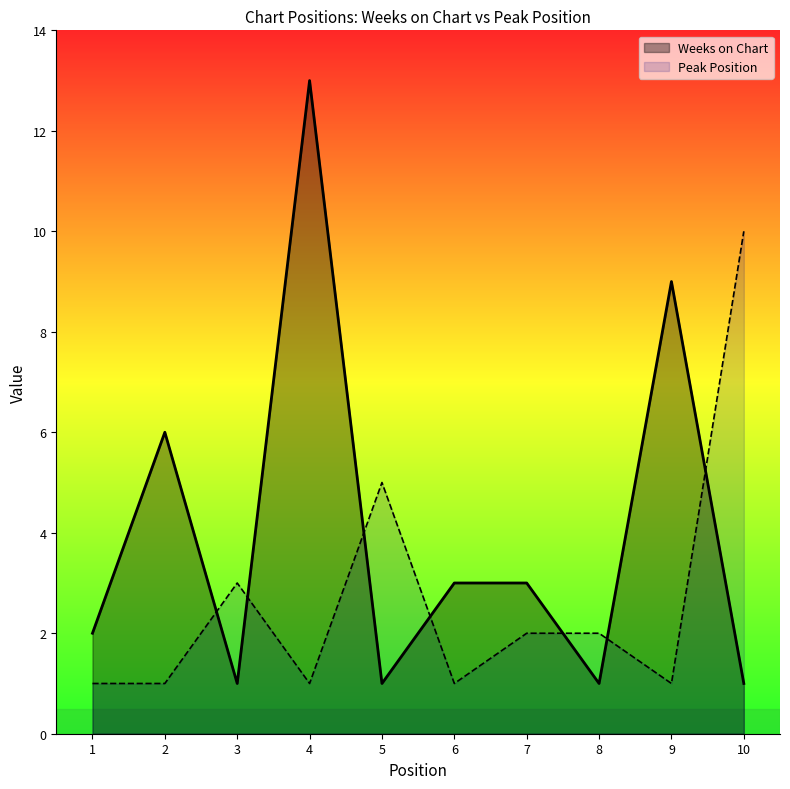

What is the value of the Weeks on Chart point at the 5th from the left?

1